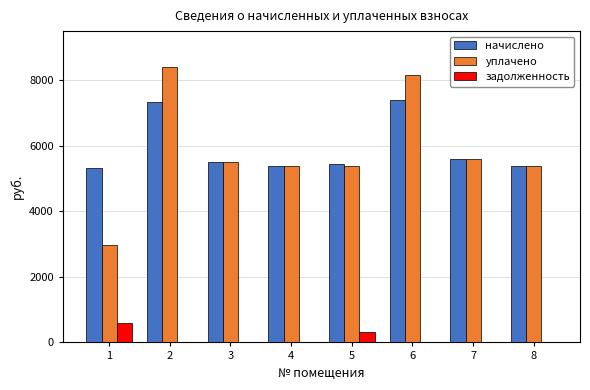

What is the highest value of the начислено series?

7402.3